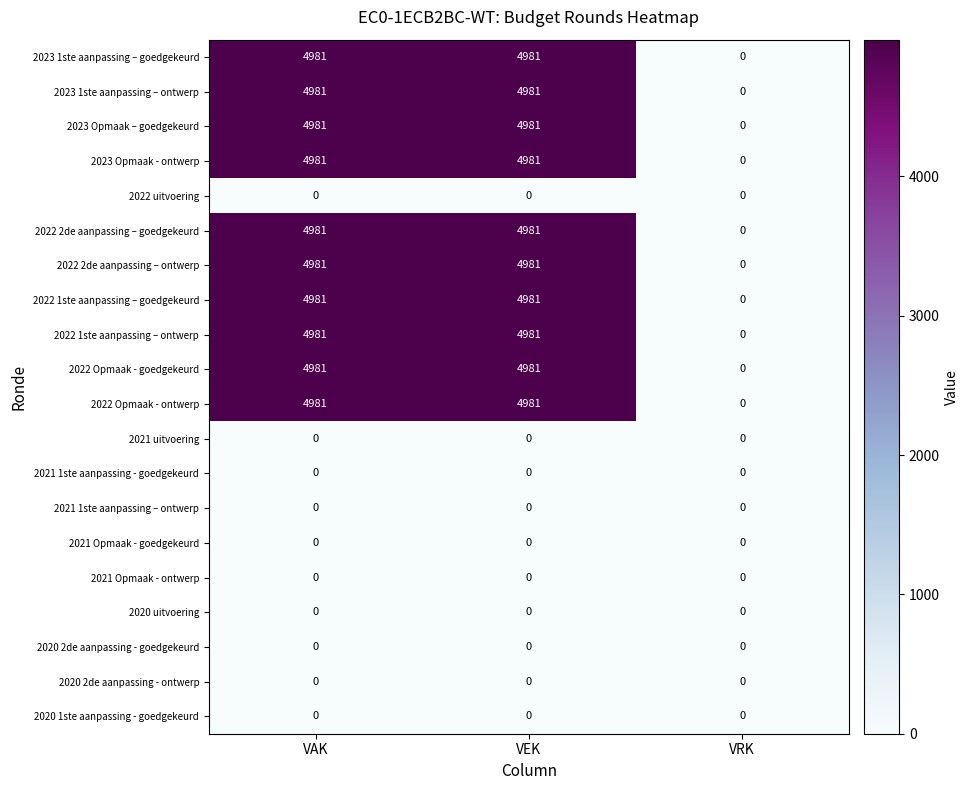

What is the maximum value shown in the chart?

4981